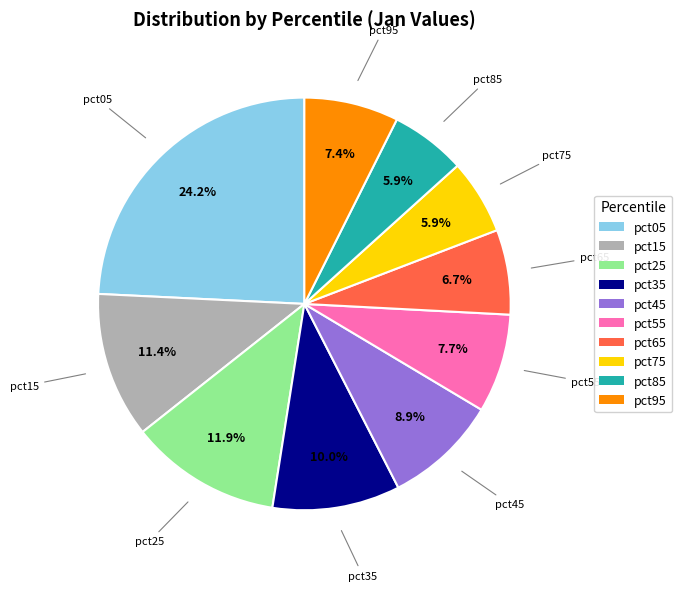

Is it true that pct65 is 12% of the pie?

False